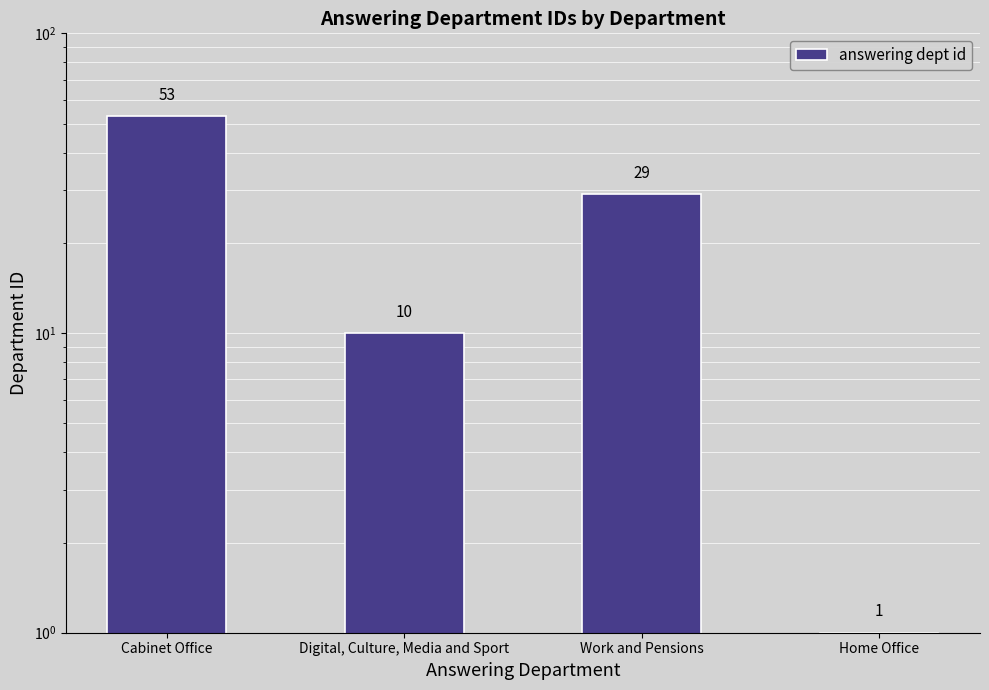

What is the change in value from Cabinet Office to Digital, Culture, Media and Sport?

-43